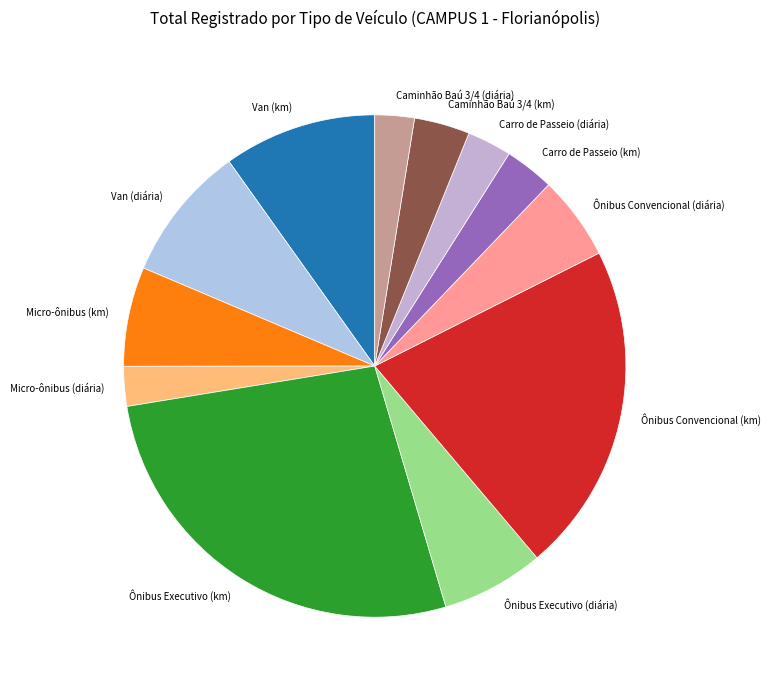

True or false: Ônibus Executivo (diária) accounts for 1% of the total.

False